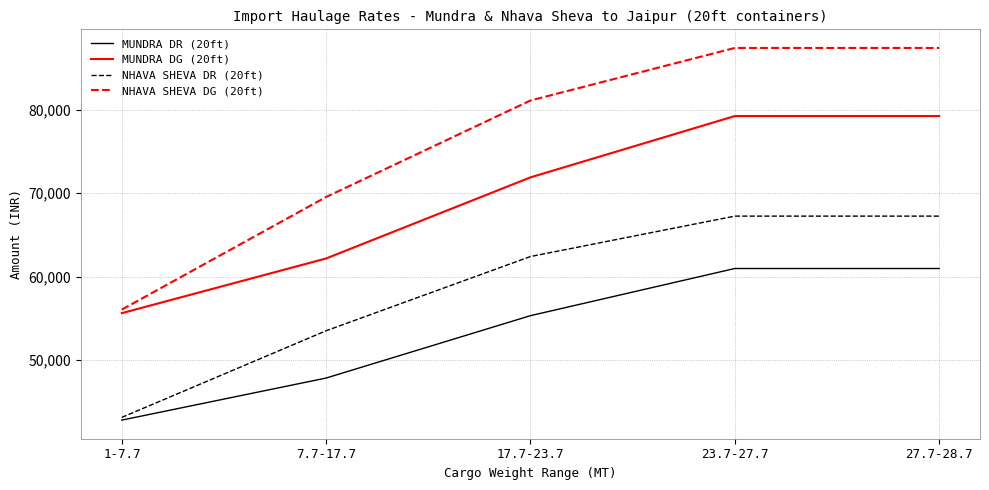

Between 1-7.7 and 23.7-27.7, which series saw the biggest shift?

NHAVA SHEVA DG (20ft)